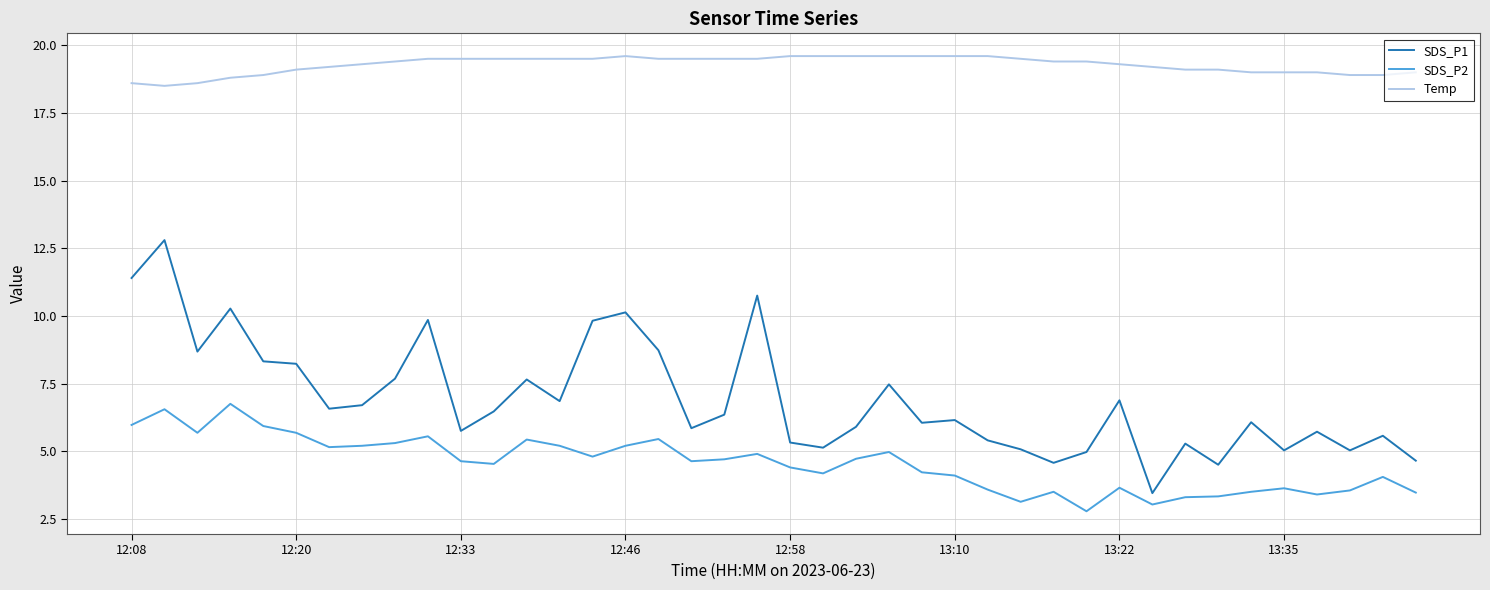

Which series has the largest total across all categories?

Temp